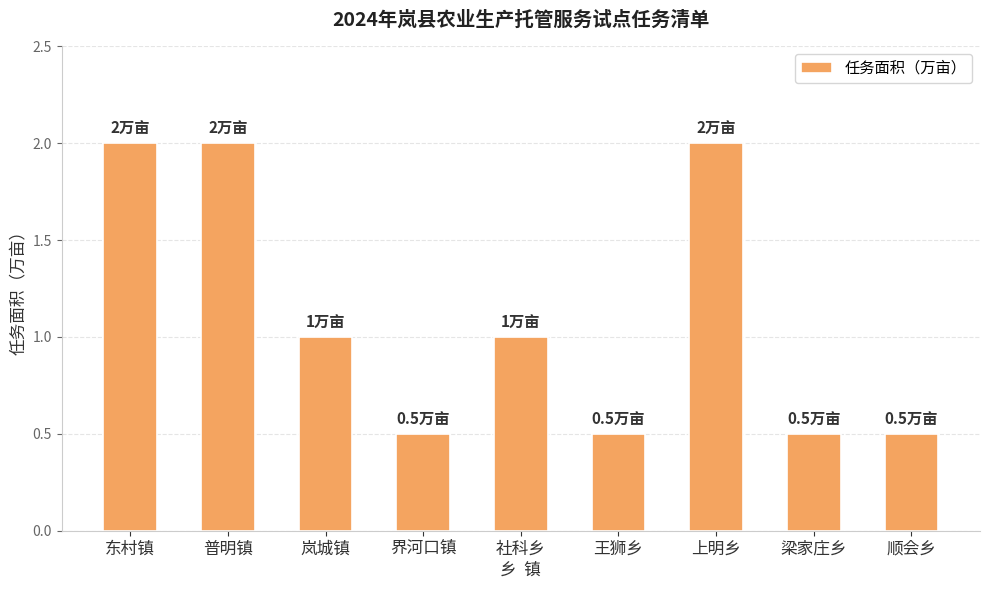

The value at 岚城镇 is 1.0. True or false?

True